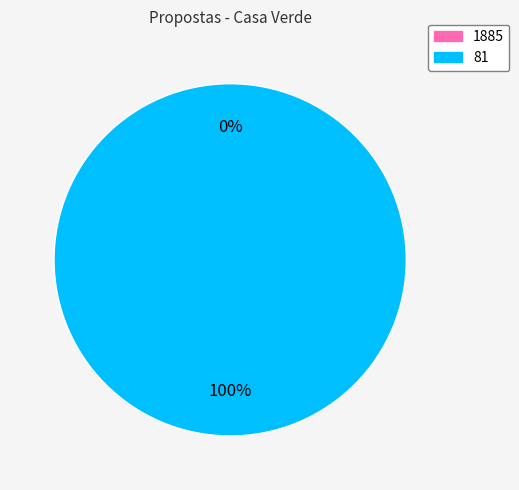

Rank the categories by value from highest to lowest.

81, 1885